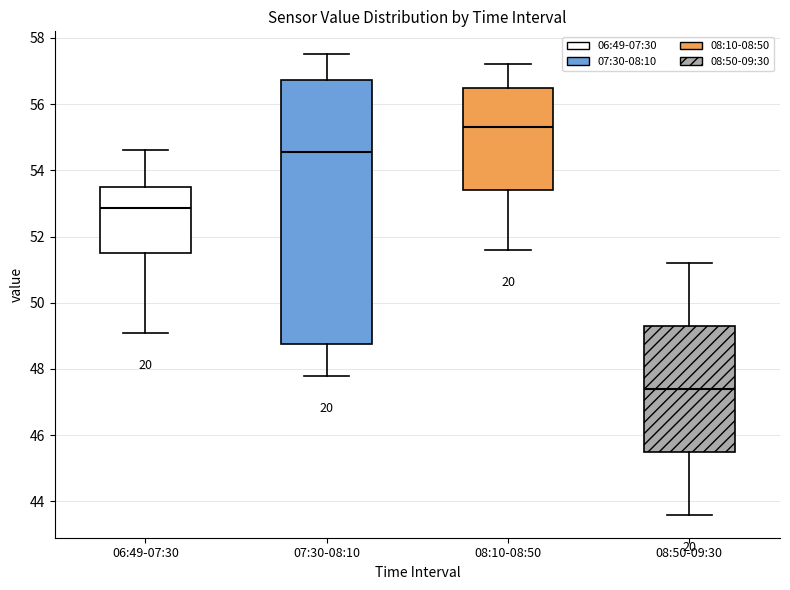

Comparing the boxes themselves (not the whiskers), which one is the tallest?

07:30-08:10